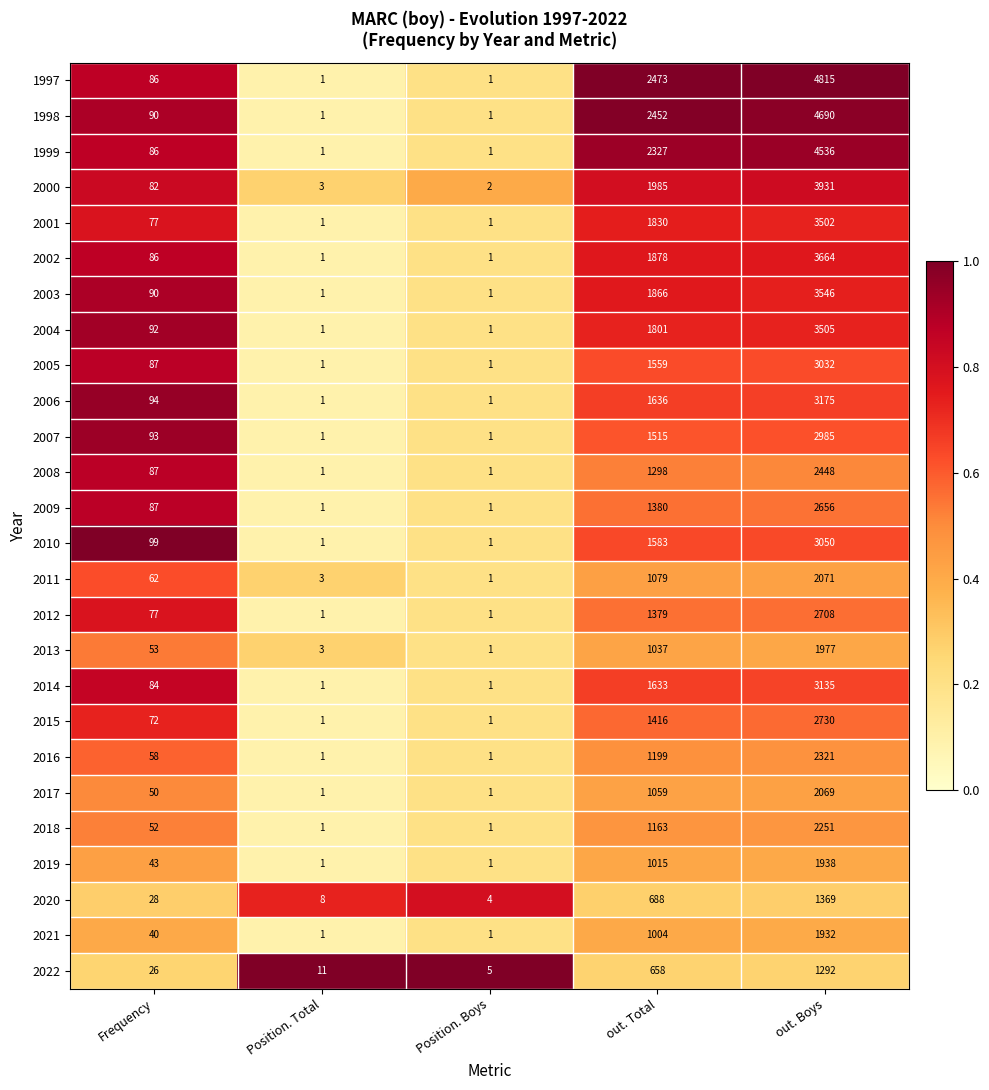

Read the 2010 value at out. Total.

1583